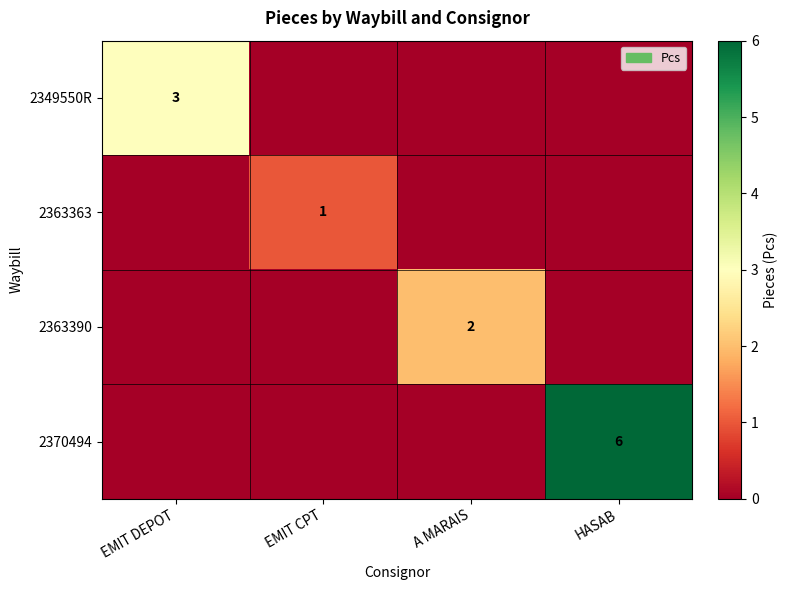

The value of 2363390 at A MARAIS is 2. True or false?

True